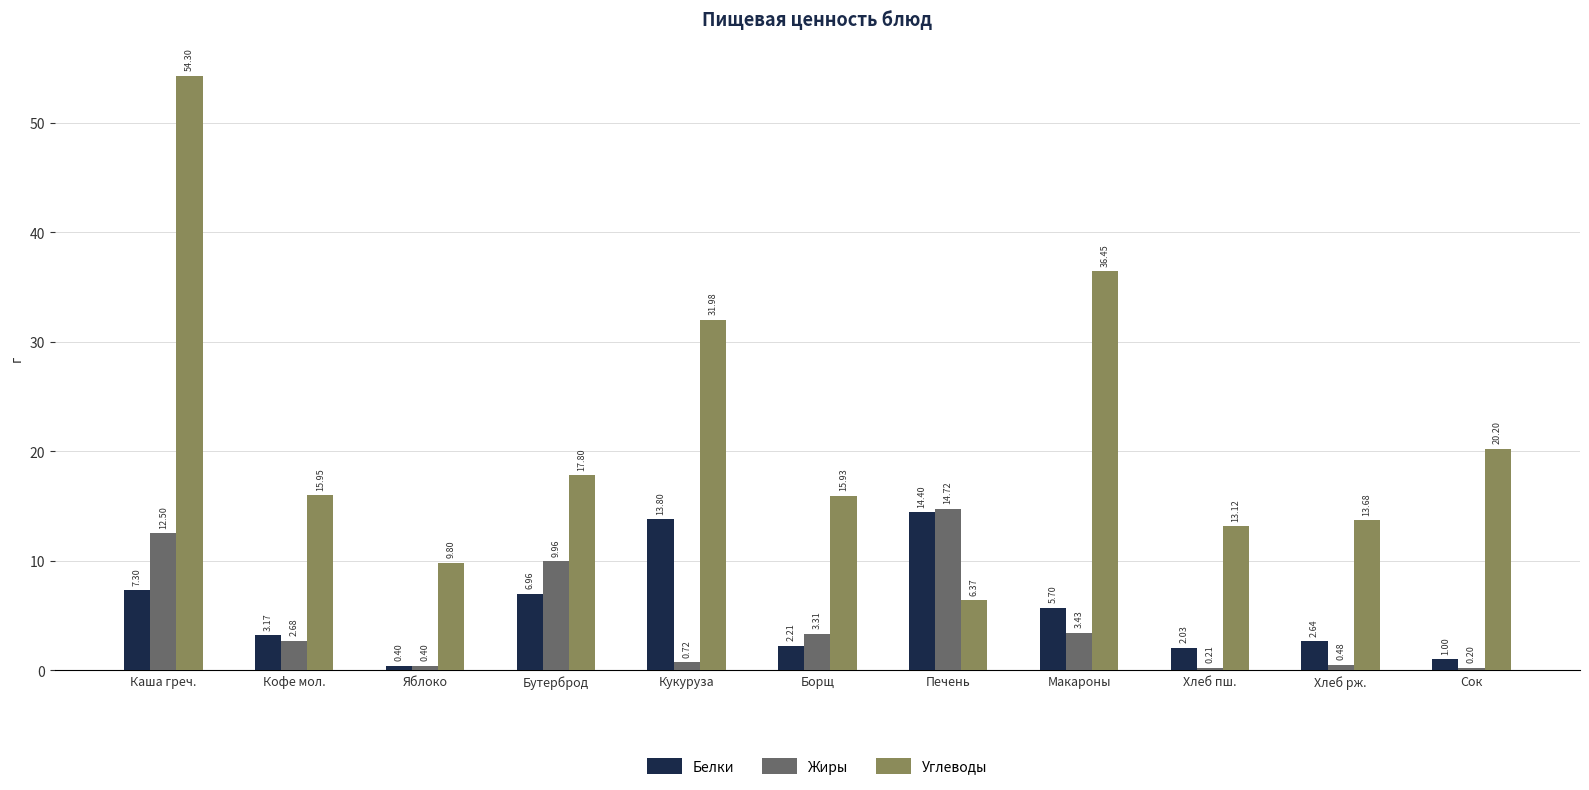

Which category has the lowest value in the Белки series?

Яблоко